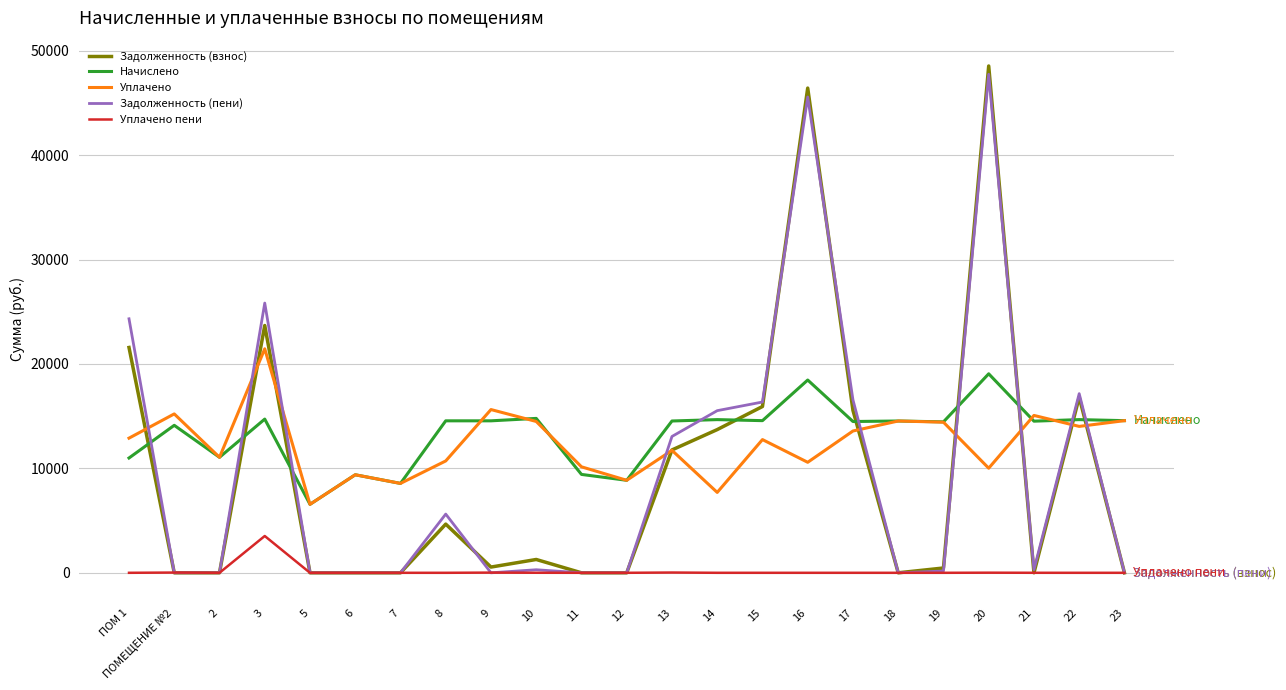

At which label is Задолженность (пени) closest to 23873?

ПОМ 1